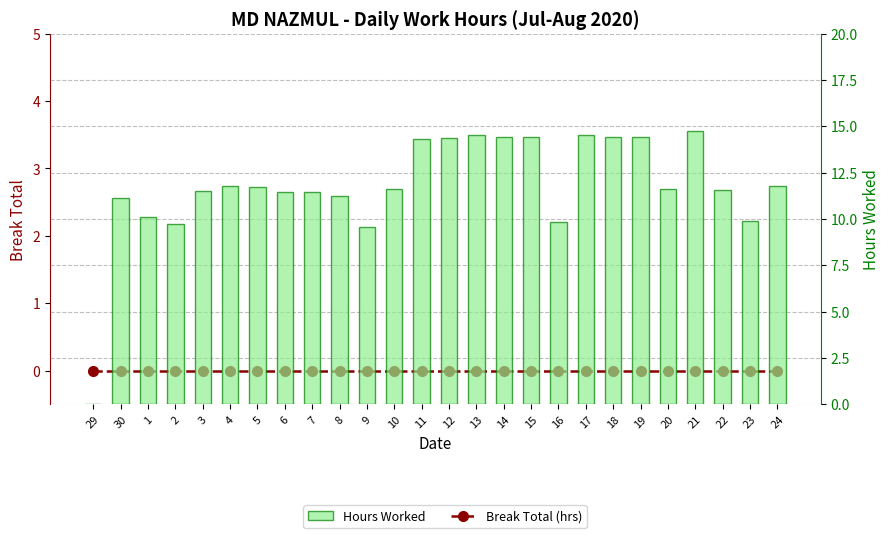

Reading left to right, extract all data points from this chart.

Break Total (hrs): 0.0	0.0	0.0	0.0	0.0	0.0	0.0	0.0	0.0	0.0	0.0	0.0	0.0	0.0	0.0	0.0	0.0	0.0	0.0	0.0	0.0	0.0	0.0	0.0	0.0	0.0
Hours Worked: 0.0	11.1	10.1	9.8	11.5	11.8	11.7	11.4	11.5	11.2	9.6	11.6	14.3	14.4	14.5	14.4	14.4	9.8	14.5	14.4	14.4	11.6	14.7	11.6	9.9	11.8